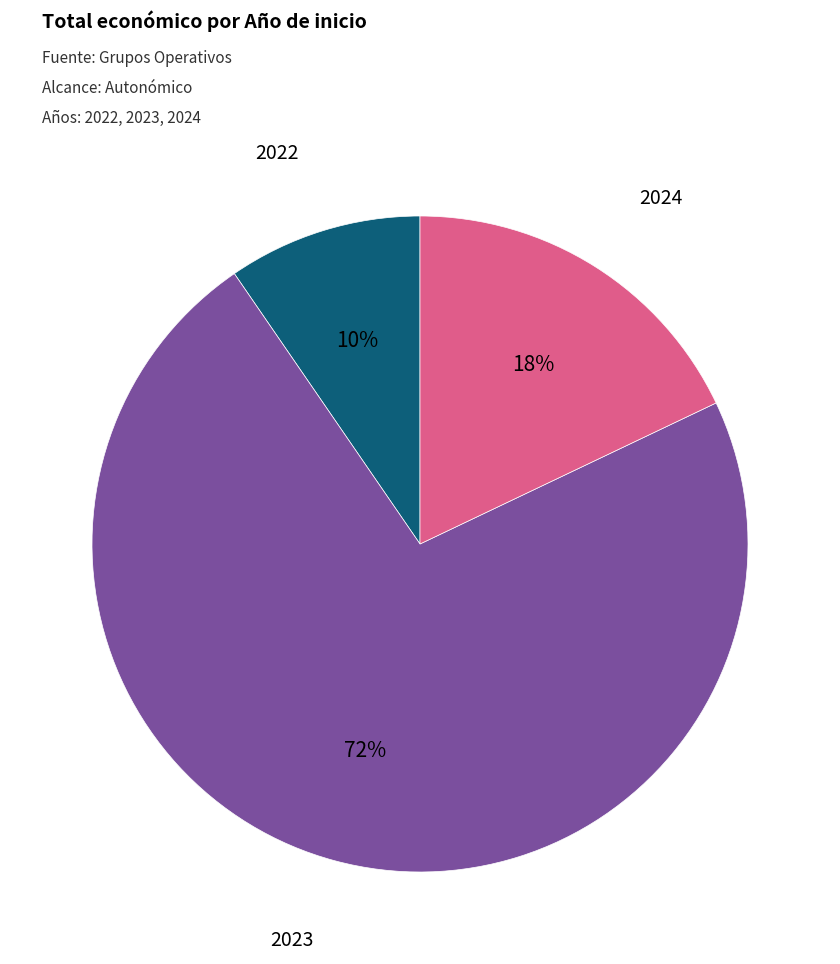

How many slices are in this pie chart?

3